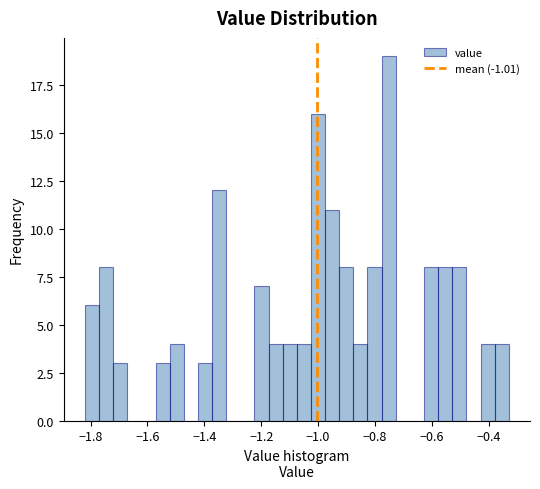

Around what value on the x-axis is the tallest bar? Give the approximate position of its centre, as read against the axis.

-0.76